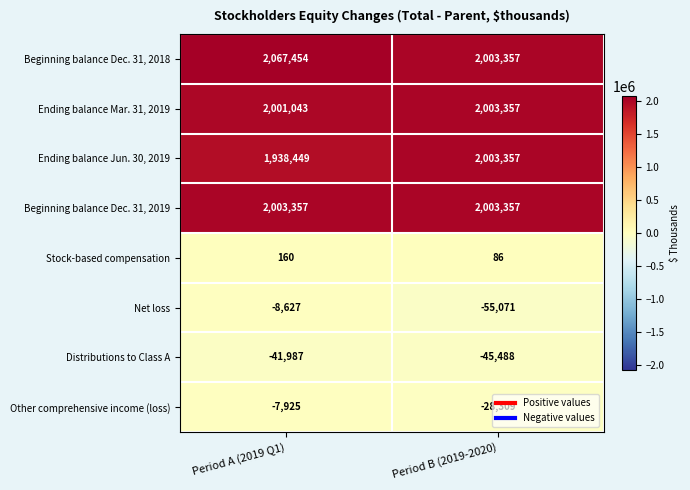

Which series changed the most between Period A (2019 Q1) and Period B (2019-2020)?

Ending balance Jun. 30, 2019